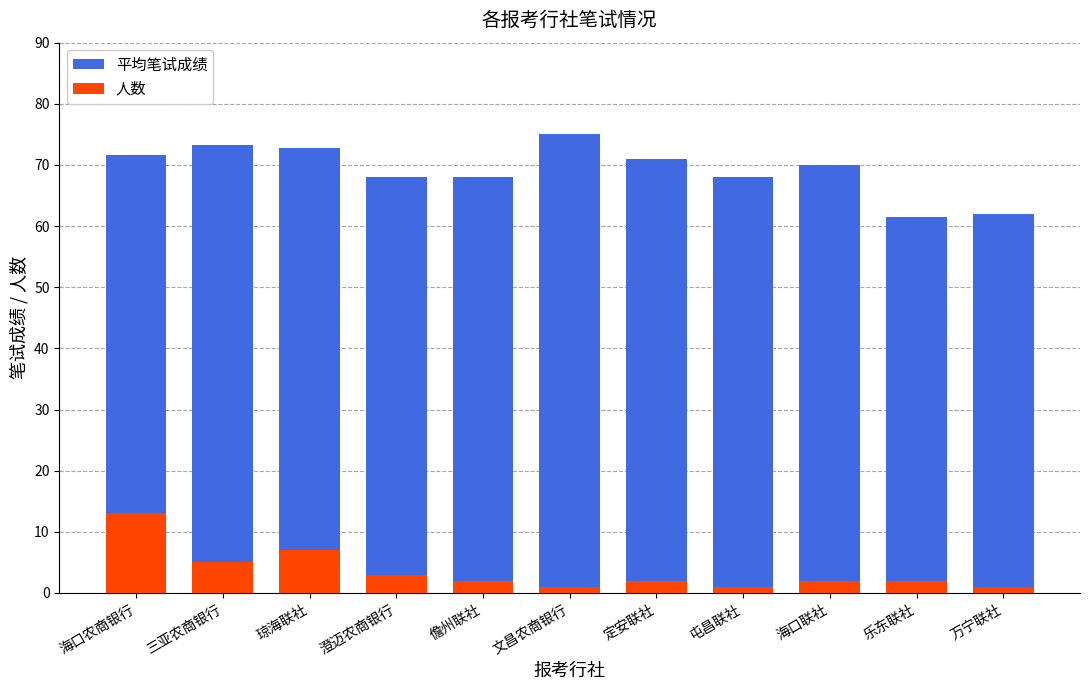

At which category does the chart reach its minimum across all series?

文昌农商银行